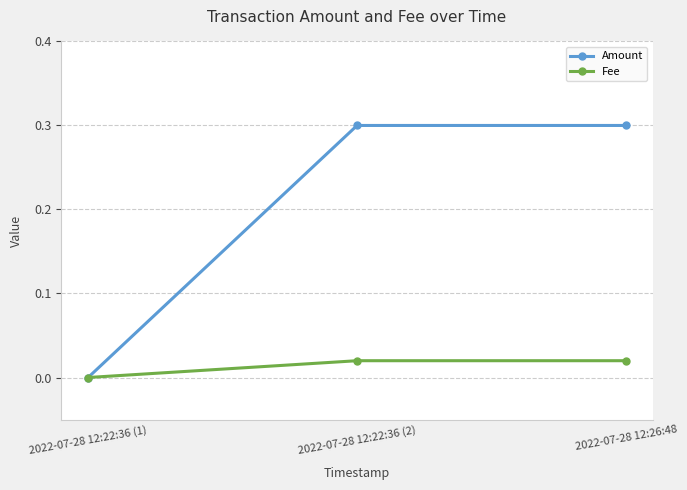

Which series has the largest total across all categories?

Amount